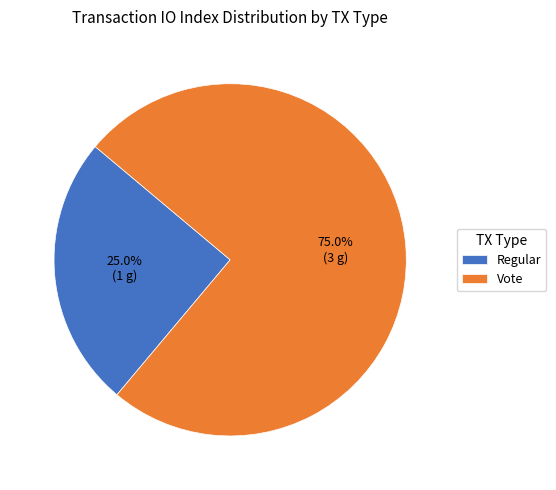

To the nearest percent, what portion does Vote represent?

75%